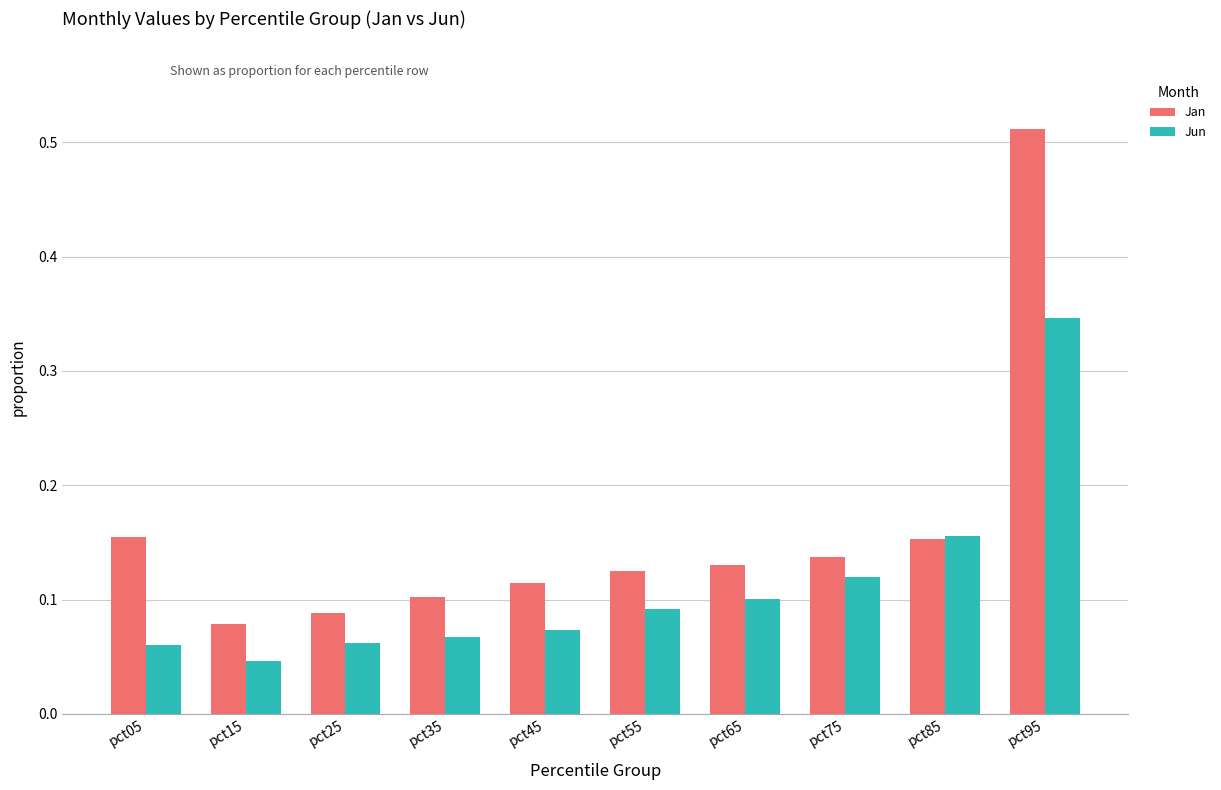

The value of Jun at pct45 is 0.1. True or false?

True